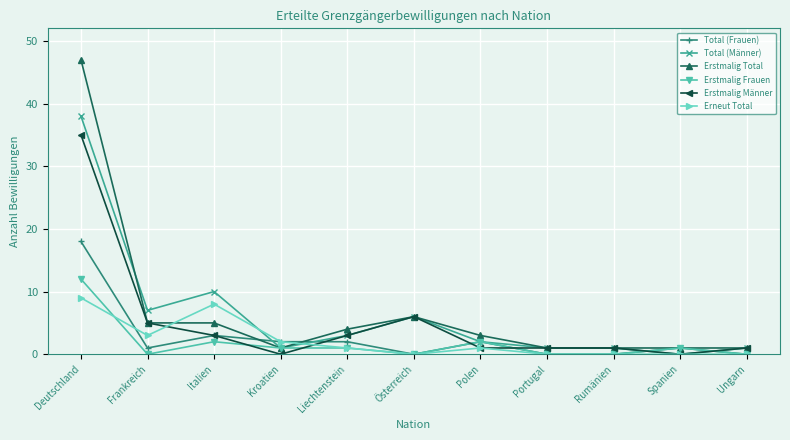

What is the label of the 4th point from the left?

Kroatien